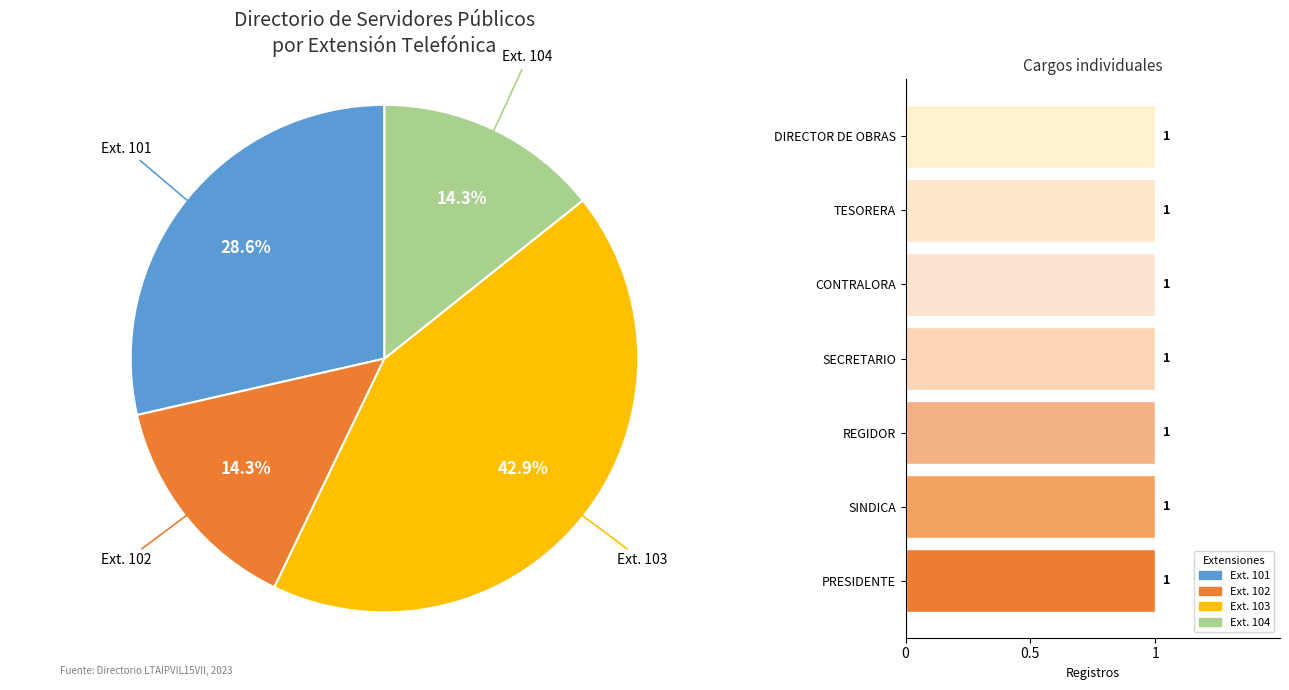

Between SECRETARIO and SINDICA, which is larger?

SINDICA